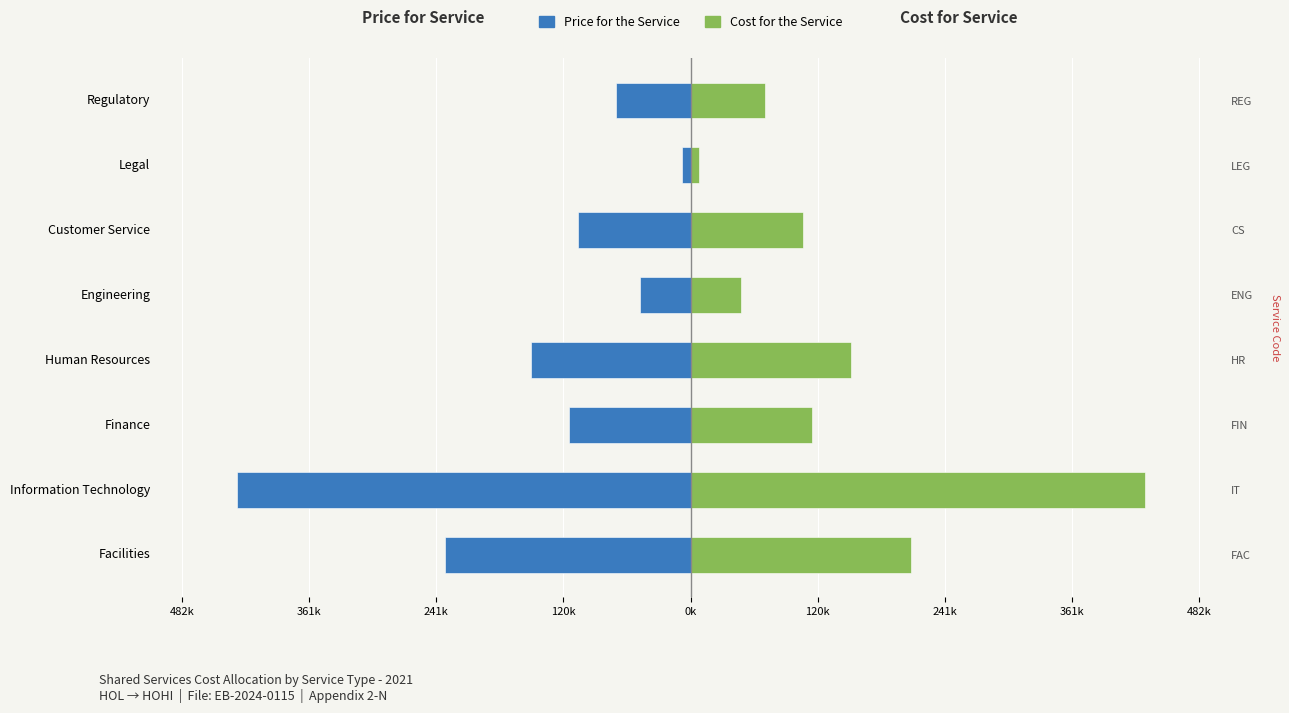

Reading left to right, transcribe all the data shown in this chart.

Price for the Service: -232.4	-429.6	-114.9	-151.4	-48.0	-106.7	-7.8	-70.3
Cost for the Service: 208.3	429.6	114.9	151.4	48.0	106.7	7.8	70.3